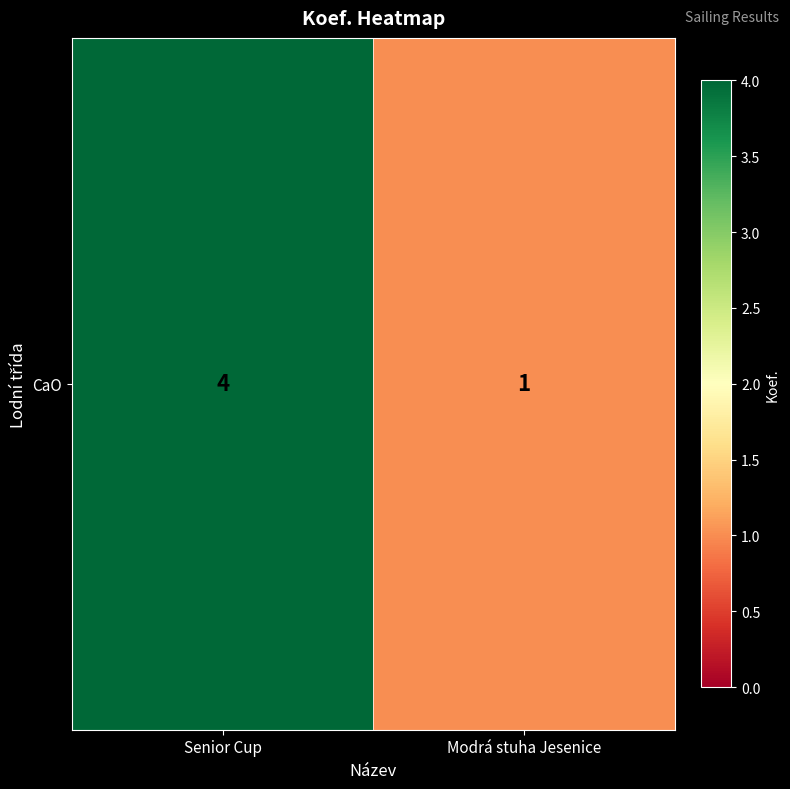

Rank the categories by value from lowest to highest.

Modrá stuha Jesenice, Senior Cup